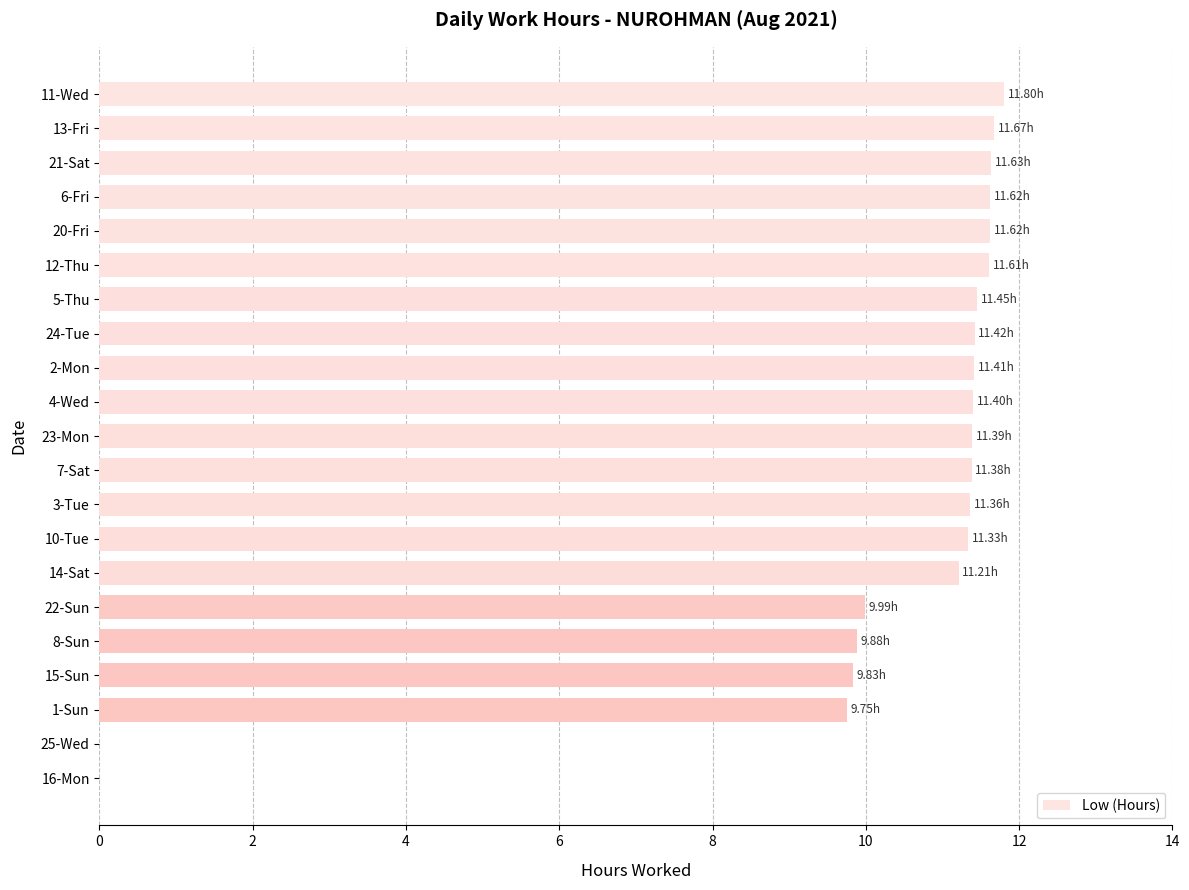

What is the sum of all values?

211.8